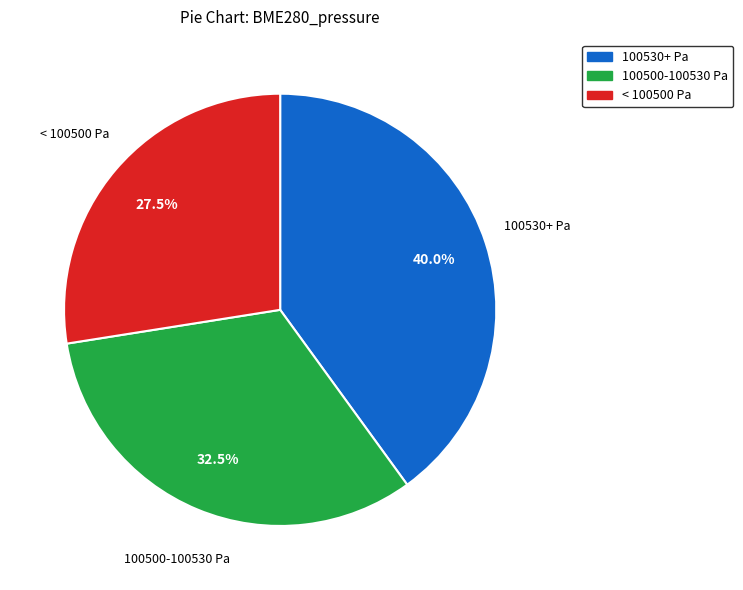

Is there a majority slice in this chart?

No